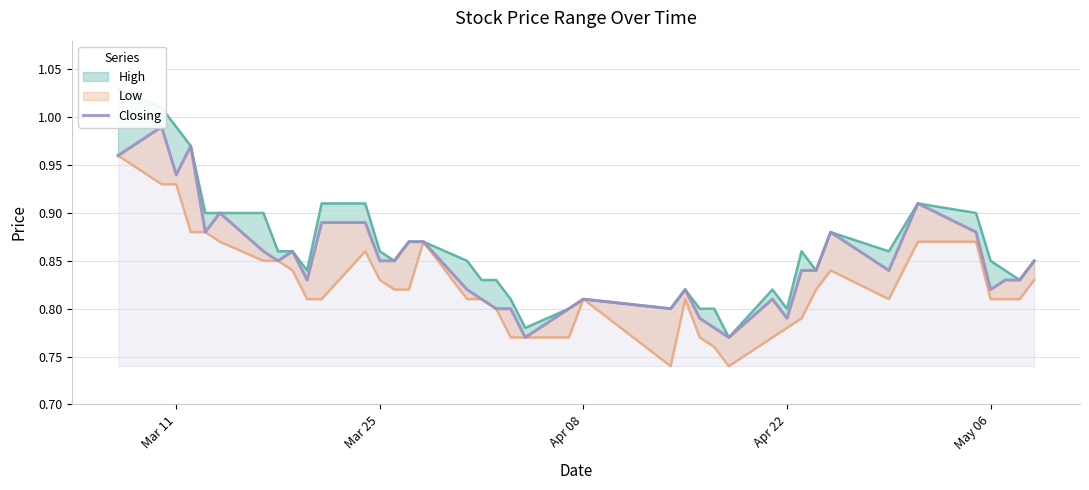

How many points are higher than both their immediate neighbors (excluding endpoints)?

9